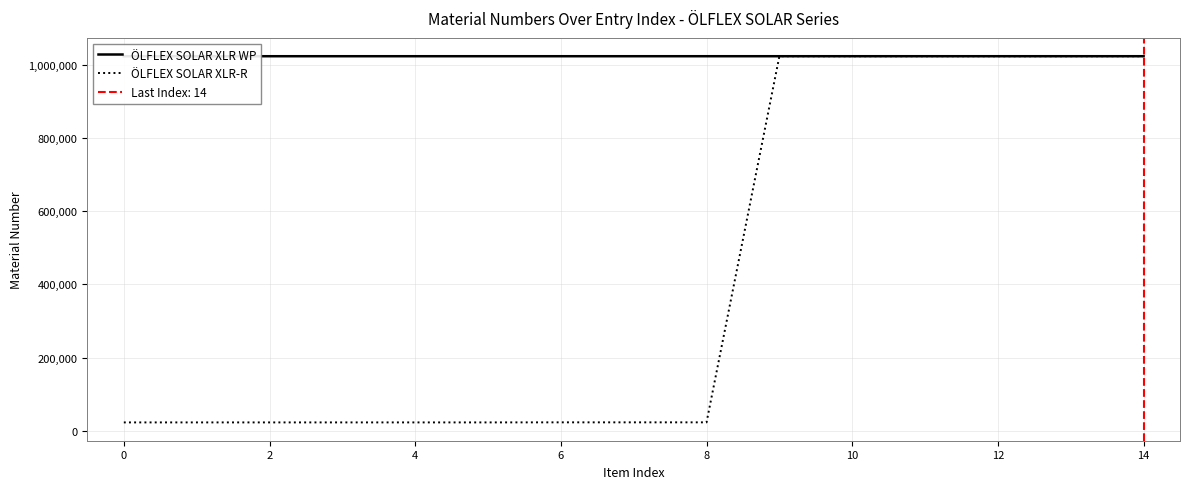

What are all the series names shown in the legend?

ÖLFLEX SOLAR XLR WP, ÖLFLEX SOLAR XLR-R